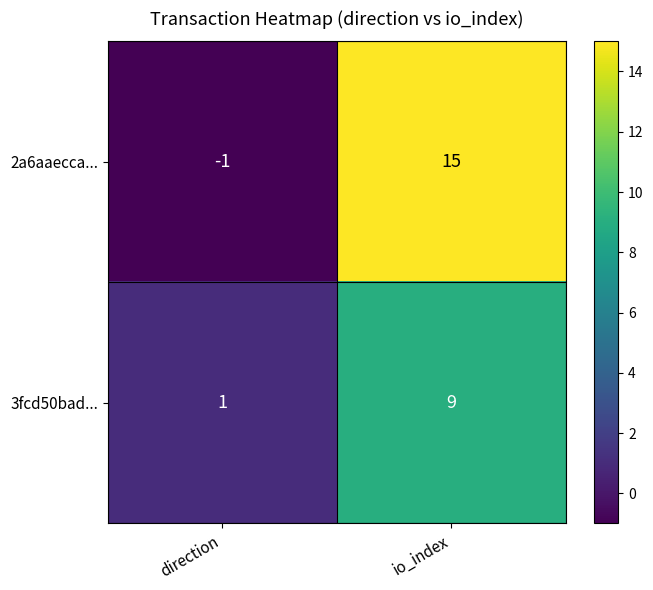

What is the difference between the 2a6aaecca... values at direction and io_index?

16